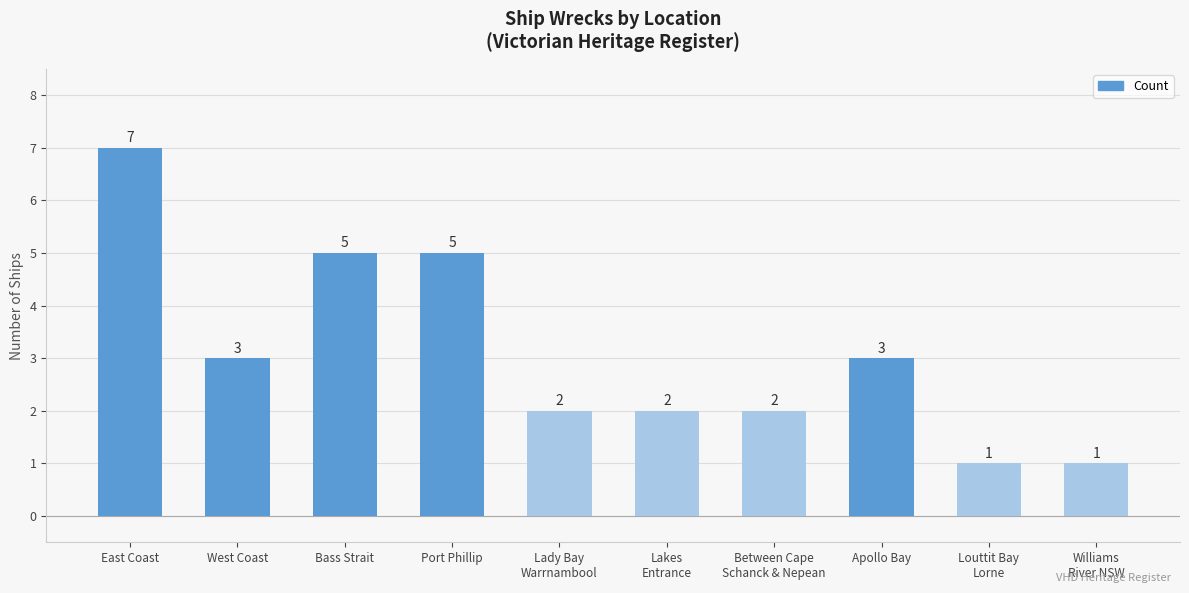

How many values are between 2 and 5?

7